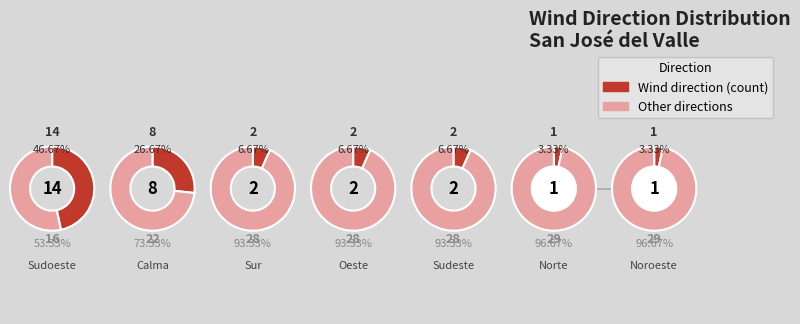

Rank the categories by value from highest to lowest.

Sudoeste, Calma, Sur, Oeste, Sudeste, Norte, Noroeste